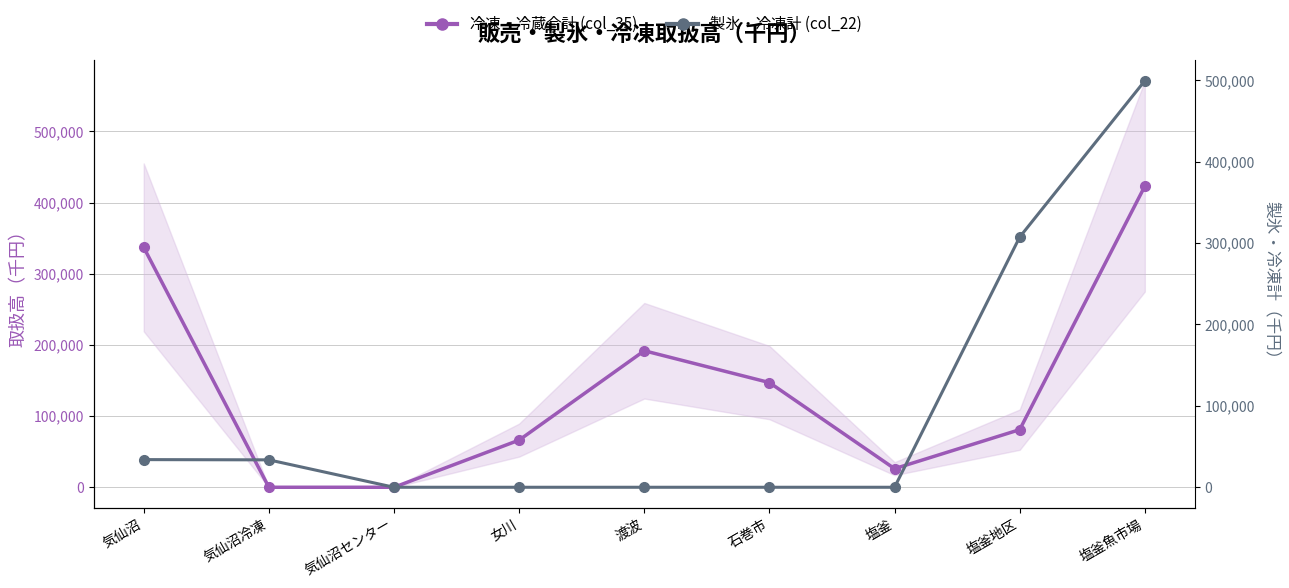

How many categories are shown in the chart?

9